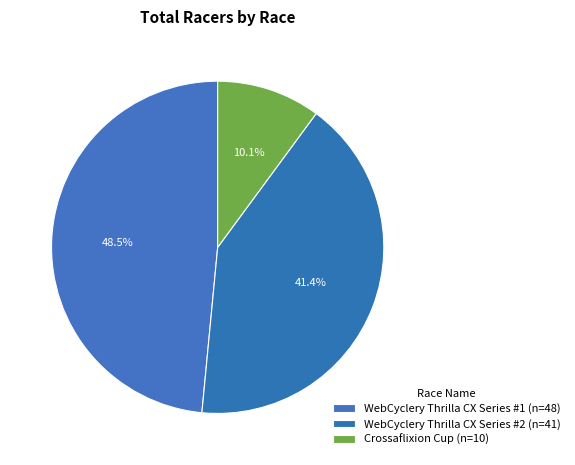

True or false: WebCyclery Thrilla CX Series #1 accounts for 48% of the total.

True